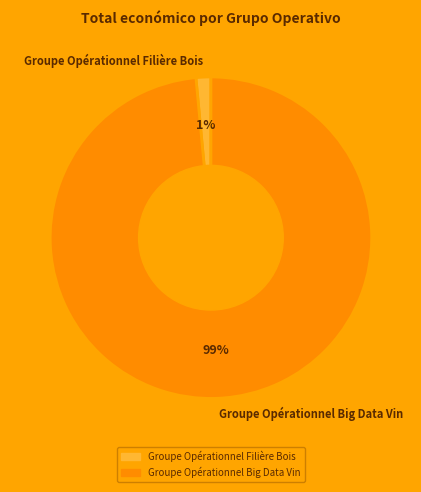

What percentage is the Groupe Opérationnel Big Data Vin slice, to the nearest percent?

99%